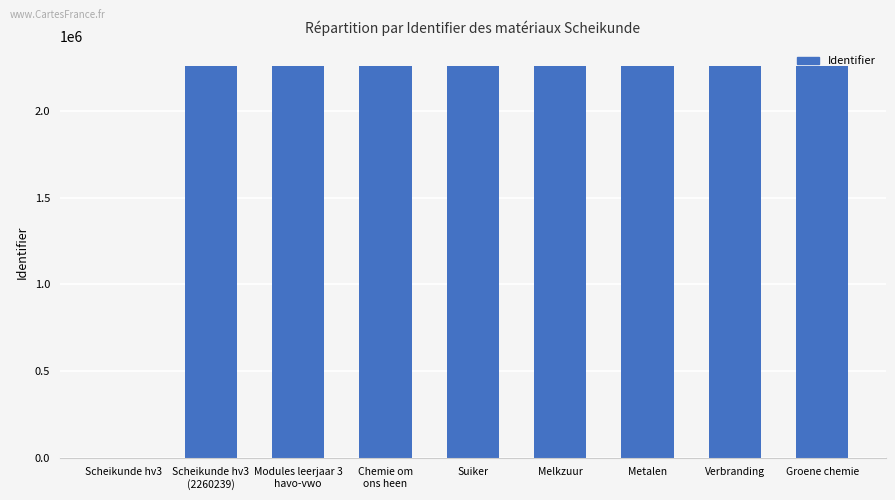

What is the greatest value displayed?

2260260